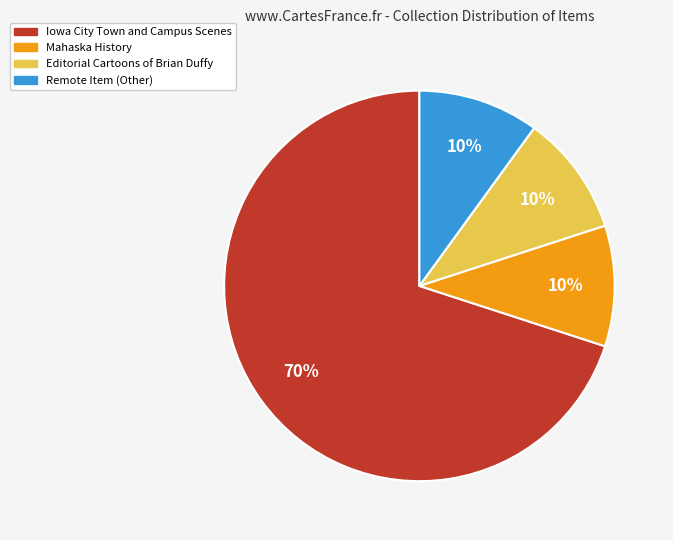

Is the sum of Editorial Cartoons of Brian Duffy and Iowa City Town and Campus Scenes greater than half?

Yes